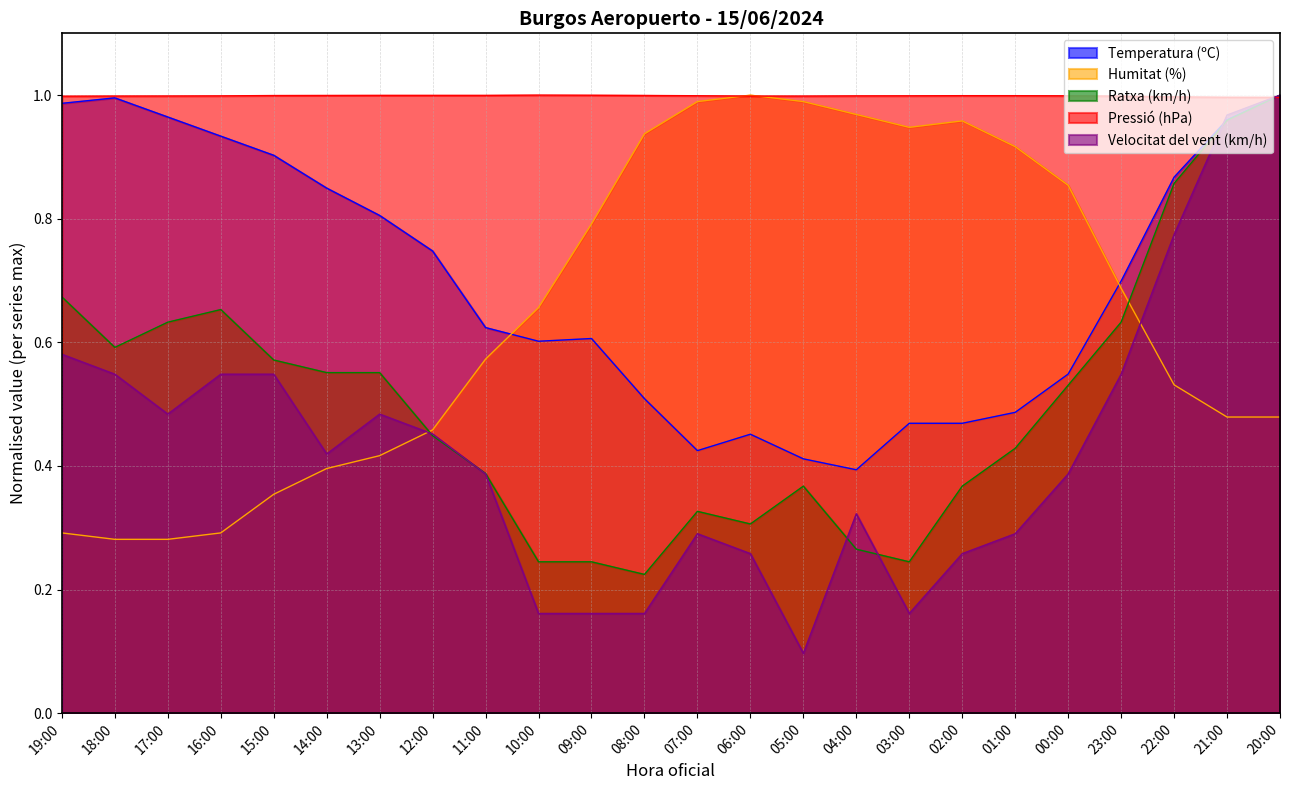

True or false: Temperatura (ºC) has a value of 1.2 at 14:00.

False